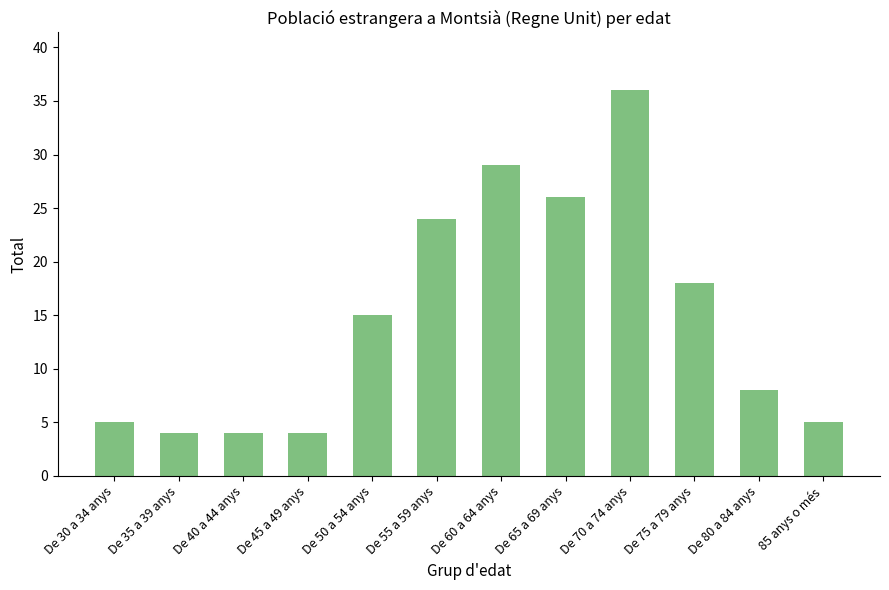

Which has a higher value, De 45 a 49 anys or De 60 a 64 anys?

De 60 a 64 anys